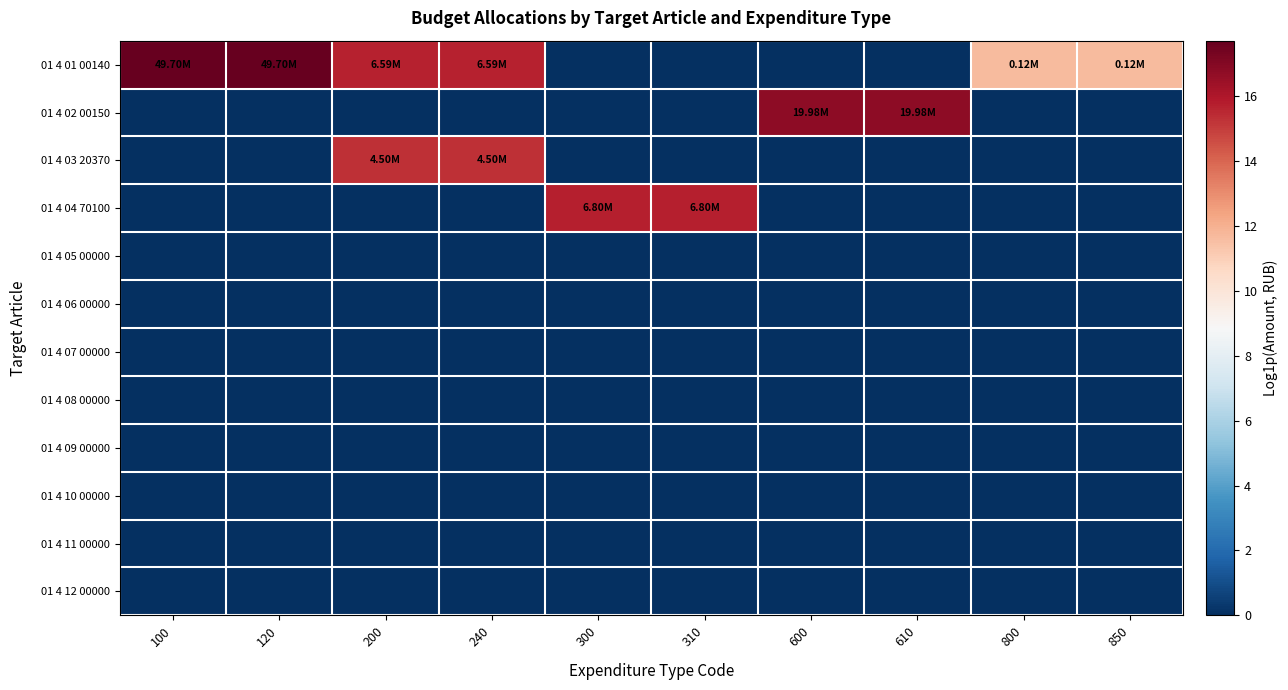

Reading right to left, list all the values displayed in this chart.

01 4 01 00140: 850=11.7	800=11.7	610=0.0	600=0.0	310=0.0	300=0.0	240=15.7	200=15.7	120=17.7	100=17.7
01 4 02 00150: 850=0.0	800=0.0	610=16.8	600=16.8	310=0.0	300=0.0	240=0.0	200=0.0	120=0.0	100=0.0
01 4 03 20370: 850=0.0	800=0.0	610=0.0	600=0.0	310=0.0	300=0.0	240=15.3	200=15.3	120=0.0	100=0.0
01 4 04 70100: 850=0.0	800=0.0	610=0.0	600=0.0	310=15.7	300=15.7	240=0.0	200=0.0	120=0.0	100=0.0
01 4 05 00000: 850=0.0	800=0.0	610=0.0	600=0.0	310=0.0	300=0.0	240=0.0	200=0.0	120=0.0	100=0.0
01 4 06 00000: 850=0.0	800=0.0	610=0.0	600=0.0	310=0.0	300=0.0	240=0.0	200=0.0	120=0.0	100=0.0
01 4 07 00000: 850=0.0	800=0.0	610=0.0	600=0.0	310=0.0	300=0.0	240=0.0	200=0.0	120=0.0	100=0.0
01 4 08 00000: 850=0.0	800=0.0	610=0.0	600=0.0	310=0.0	300=0.0	240=0.0	200=0.0	120=0.0	100=0.0
01 4 09 00000: 850=0.0	800=0.0	610=0.0	600=0.0	310=0.0	300=0.0	240=0.0	200=0.0	120=0.0	100=0.0
01 4 10 00000: 850=0.0	800=0.0	610=0.0	600=0.0	310=0.0	300=0.0	240=0.0	200=0.0	120=0.0	100=0.0
01 4 11 00000: 850=0.0	800=0.0	610=0.0	600=0.0	310=0.0	300=0.0	240=0.0	200=0.0	120=0.0	100=0.0
01 4 12 00000: 850=0.0	800=0.0	610=0.0	600=0.0	310=0.0	300=0.0	240=0.0	200=0.0	120=0.0	100=0.0